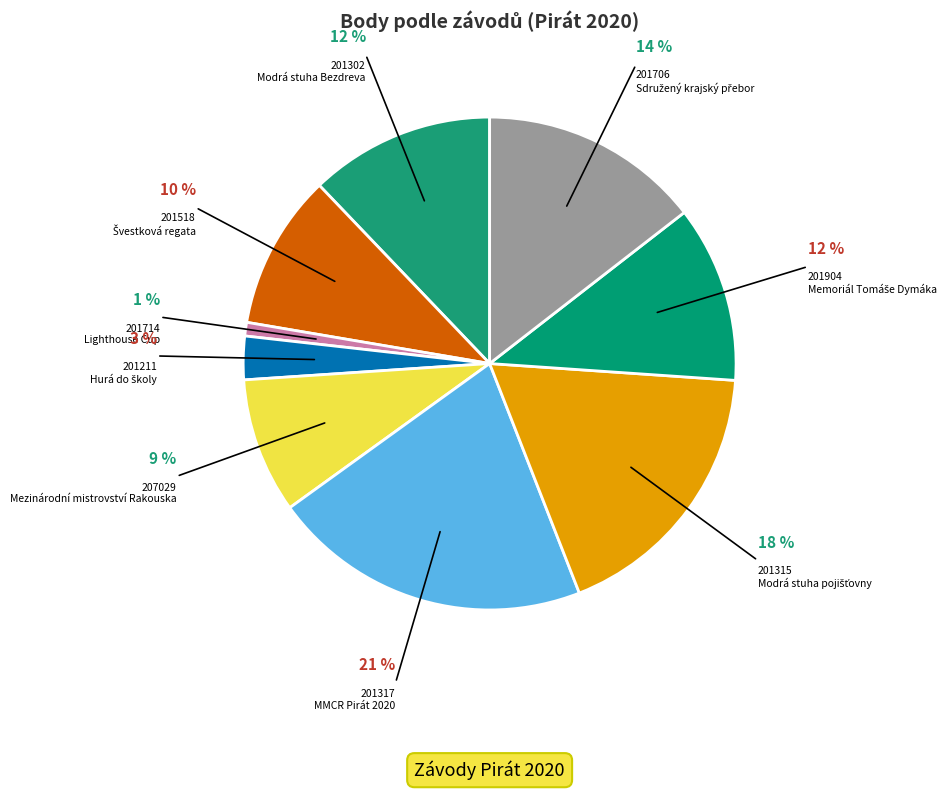

Which slice is the largest?

201317